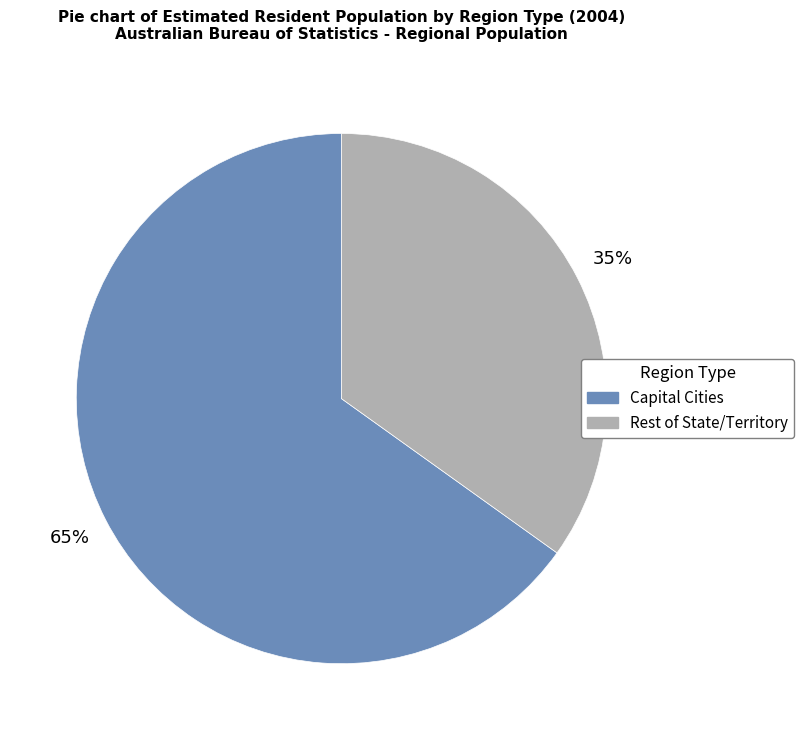

To the nearest percent, what is the difference between the largest and smallest slice percentages?

30%